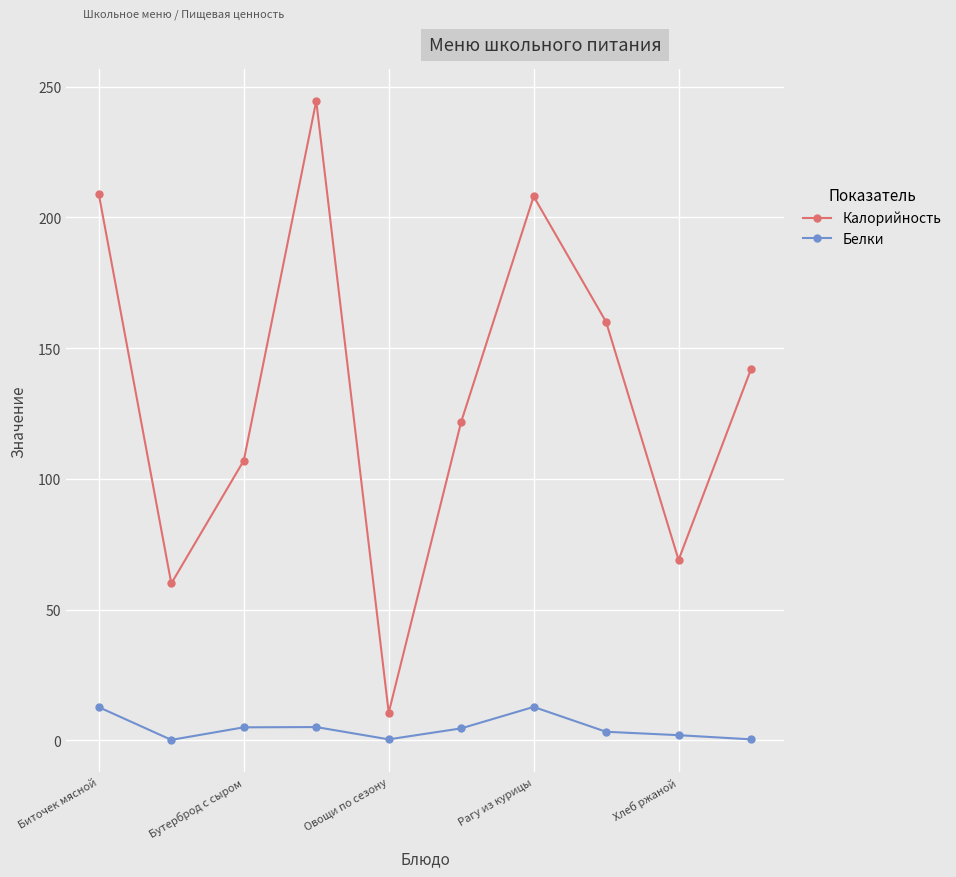

True or false: Белки and Калорийность cross at least once.

False